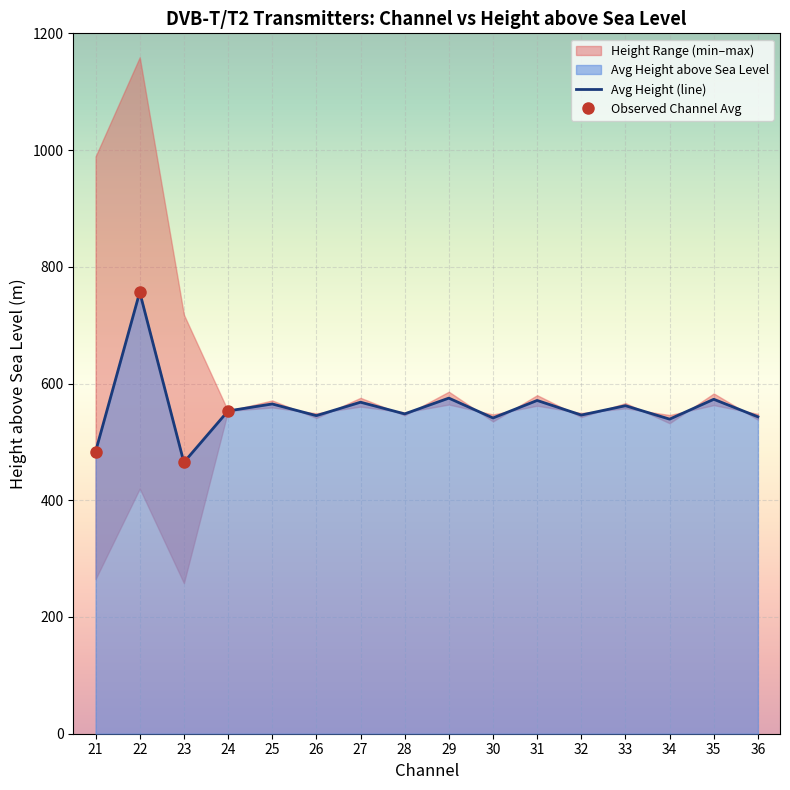

True or false: Avg Height (line) has a value of 565.0 at 25.

True